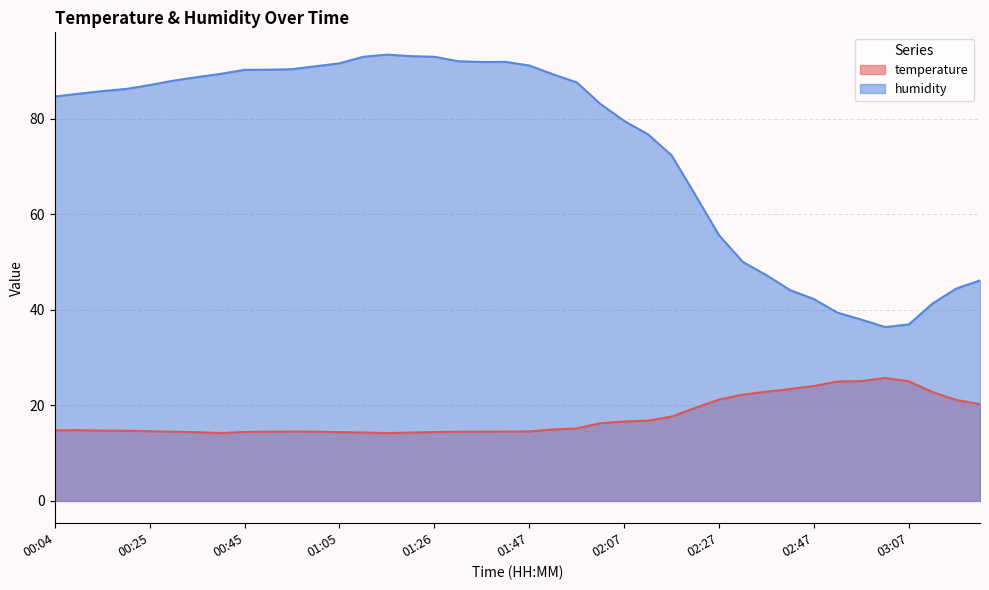

List the series in order of their overall mean, lowest first.

temperature, humidity